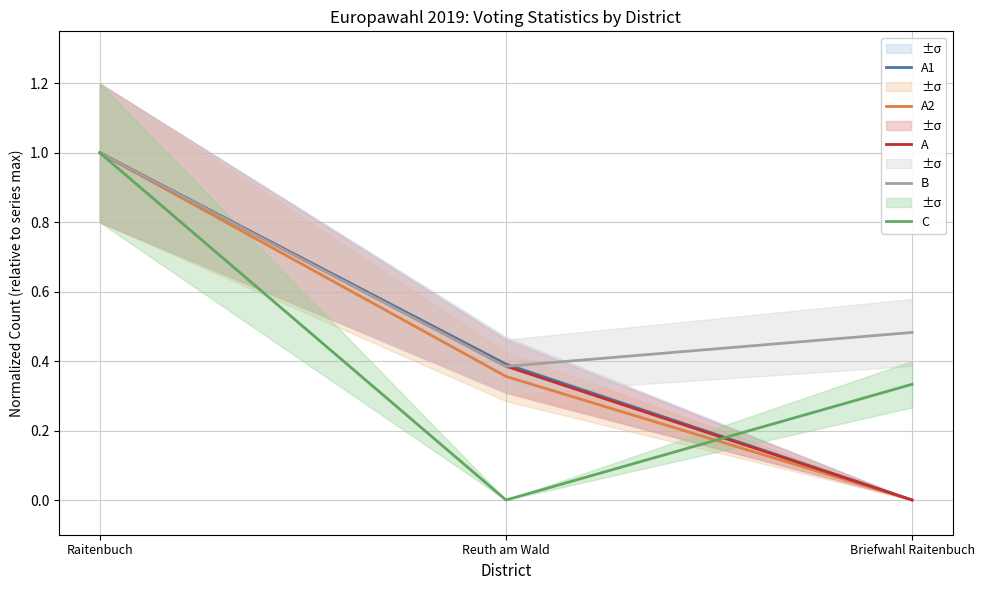

Reading right to left, extract all data points from this chart.

A1: 0.0	0.4	1.0
A2: 0.0	0.4	1.0
A: 0.0	0.4	1.0
B: 0.5	0.4	1.0
C: 0.3	0.0	1.0